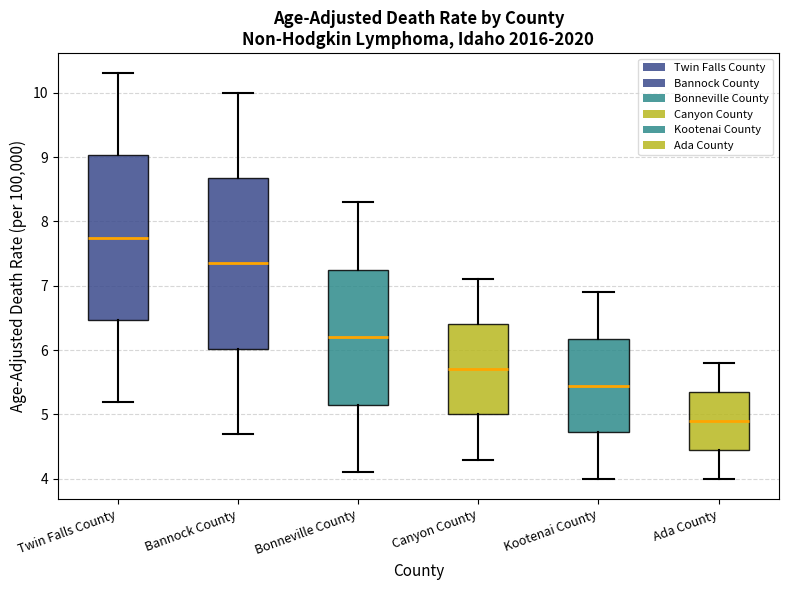

Reading left to right, transcribe this box plot: for each box, give where its median line is, the range the box spans, and where its two whiskers end, as read against the y-axis. The values are not printed on the chart, so give them approximately, as read against the axis.

Twin Falls County: median 7.8, box 6.5 to 9.0, whiskers 5.2 to 10.3
Bannock County: median 7.4, box 6.0 to 8.7, whiskers 4.7 to 10.0
Bonneville County: median 6.2, box 5.2 to 7.3, whiskers 4.1 to 8.3
Canyon County: median 5.7, box 5.0 to 6.4, whiskers 4.3 to 7.1
Kootenai County: median 5.5, box 4.7 to 6.2, whiskers 4.0 to 6.9
Ada County: median 4.9, box 4.5 to 5.4, whiskers 4.0 to 5.8